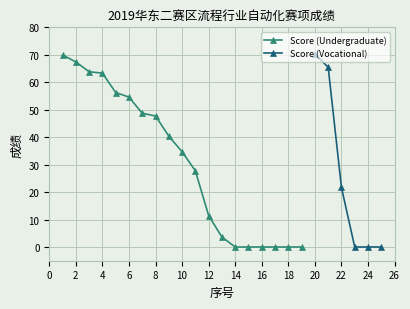

What is the difference between the values at 8 and 3?

16.1